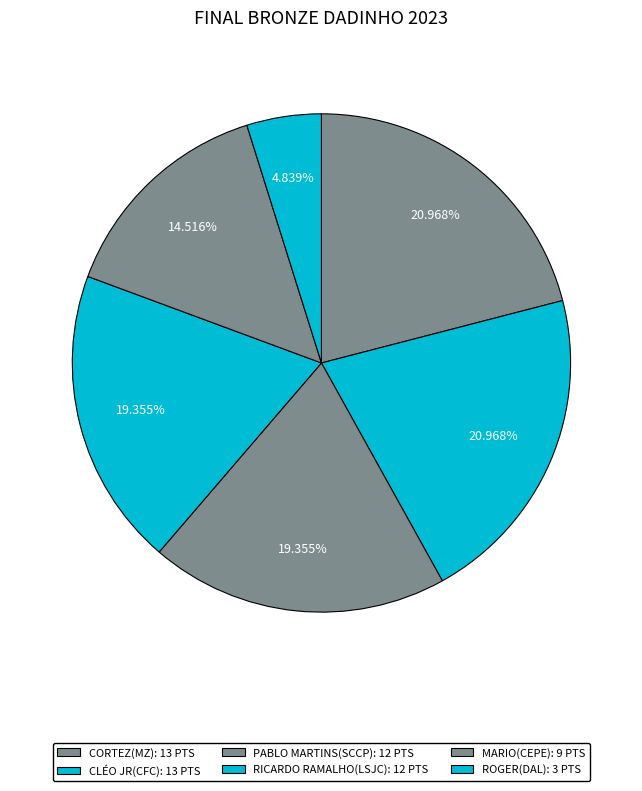

Which has a higher value, MARIO(CEPE) or RICARDO RAMALHO(LSJC)?

RICARDO RAMALHO(LSJC)